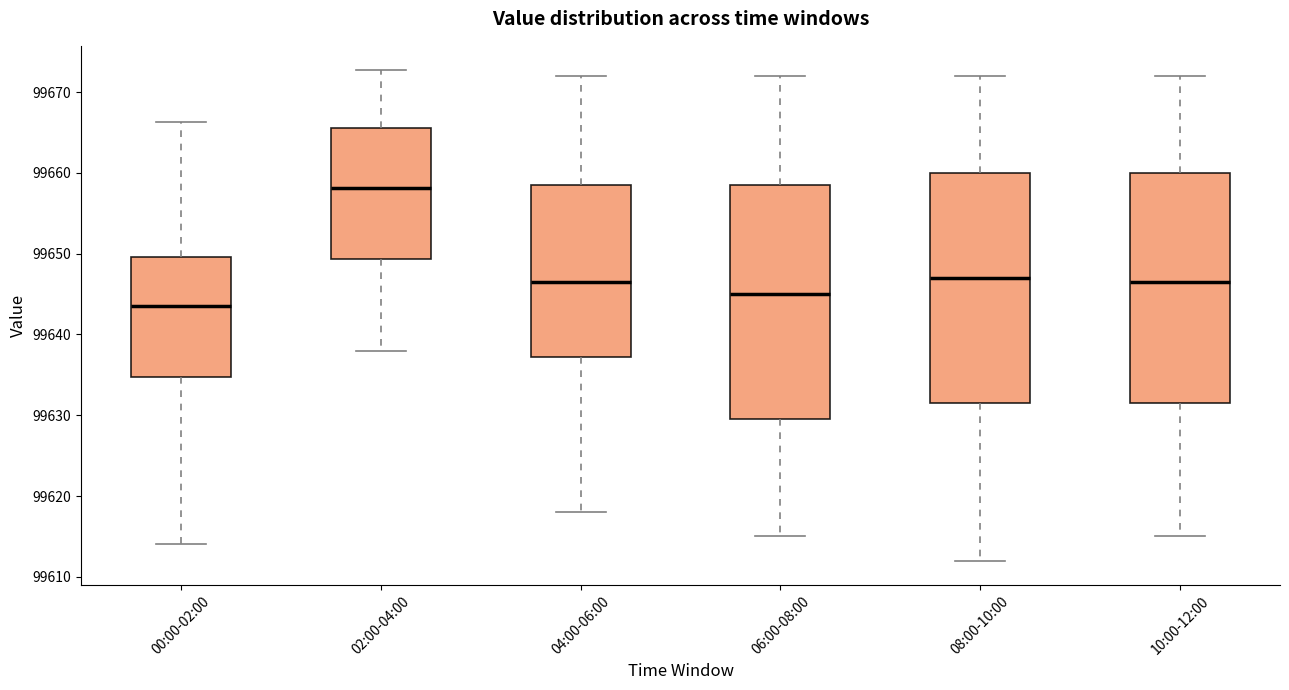

Reading left to right, read every box against the y-axis: the position of its median line, the range the box covers, and the ends of its whiskers. The values are not printed on the chart, so give them approximately, as read against the axis.

00:00-02:00: median 99644, box 99635 to 99650, whiskers 99614 to 99666
02:00-04:00: median 99658, box 99649 to 99666, whiskers 99638 to 99673
04:00-06:00: median 99647, box 99637 to 99659, whiskers 99618 to 99672
06:00-08:00: median 99645, box 99630 to 99659, whiskers 99615 to 99672
08:00-10:00: median 99647, box 99632 to 99660, whiskers 99612 to 99672
10:00-12:00: median 99647, box 99632 to 99660, whiskers 99615 to 99672